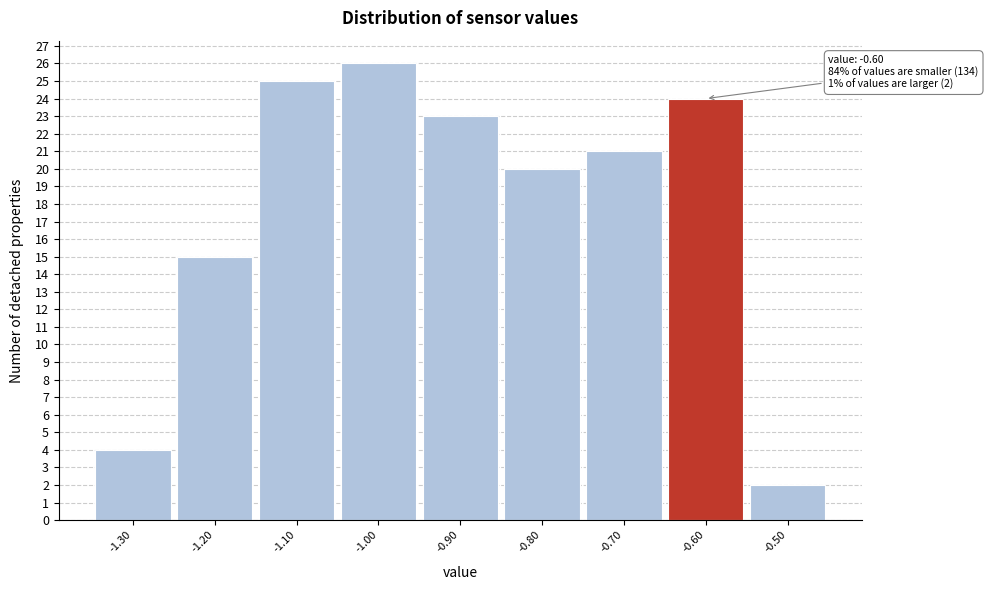

Over which range of the x-axis is the bar tallest?

-1.05 to -0.95